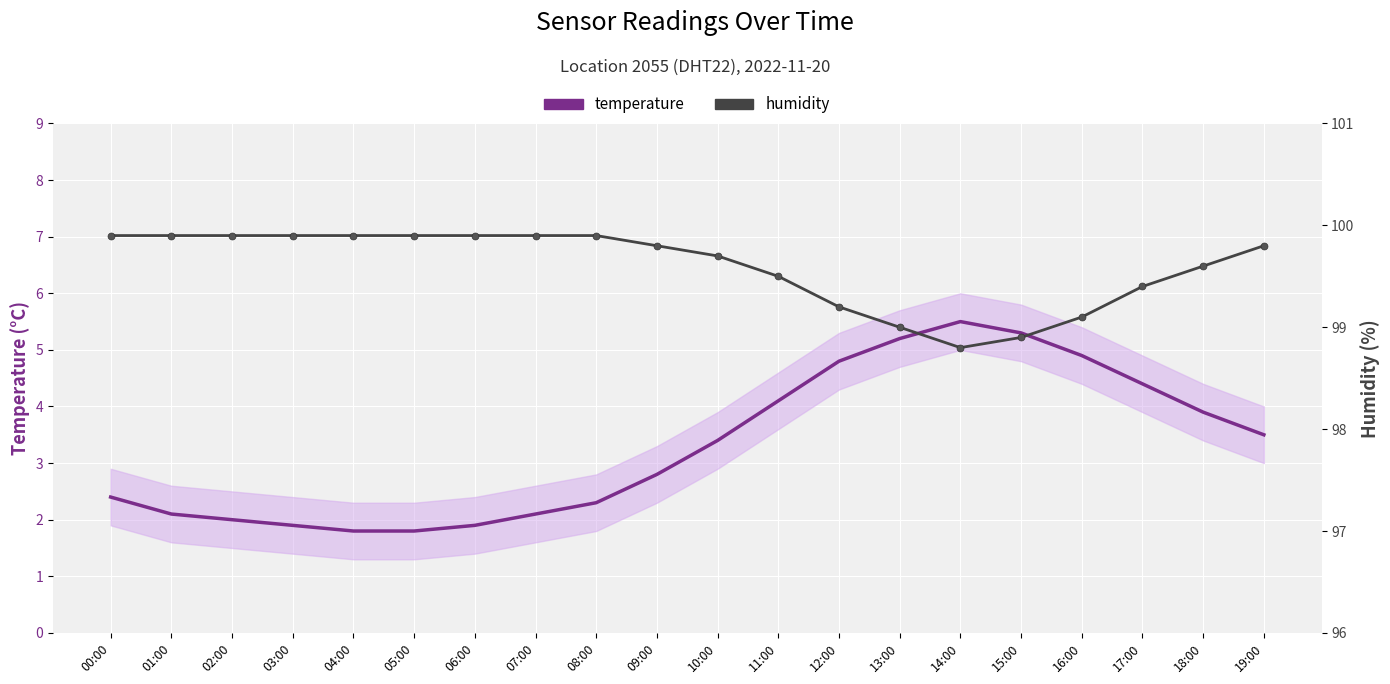

Is this an area chart (filled region under the line)?

No